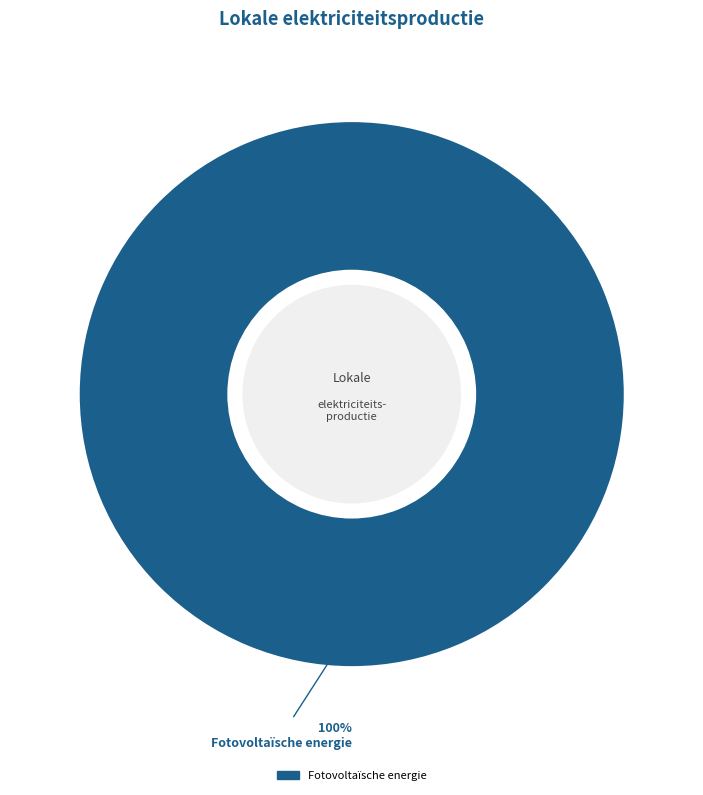

Is there any slice that represents more than half of the pie?

Yes